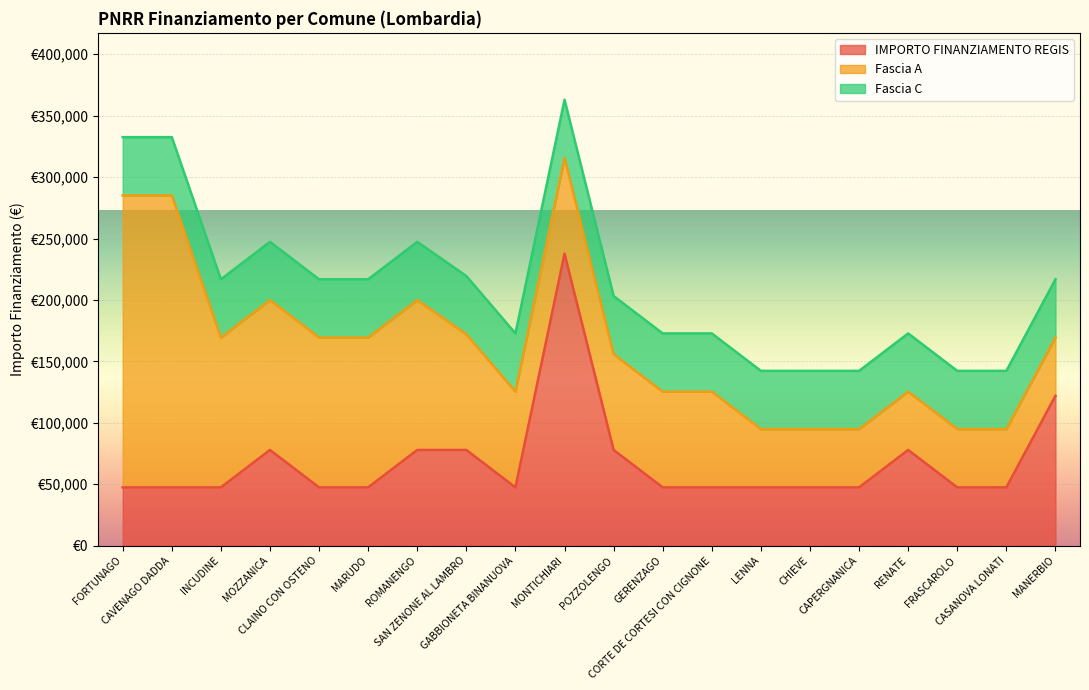

True or false: Fascia A and Fascia C intersect in this chart.

False